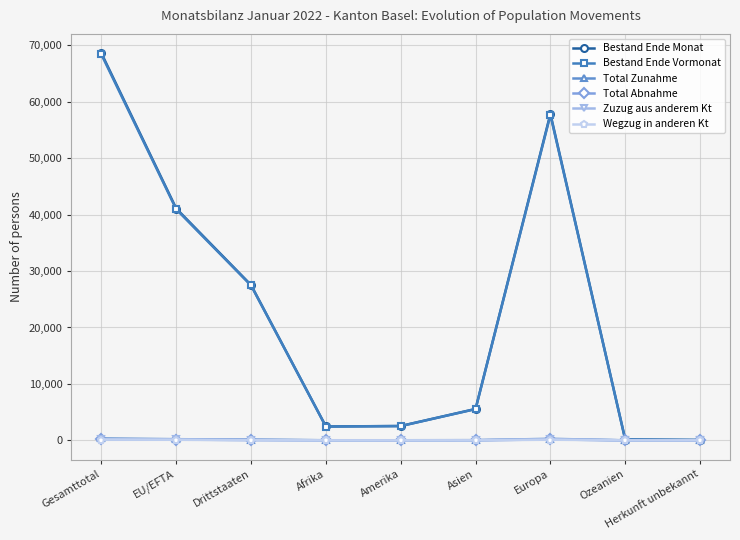

What is the maximum value shown in the chart?

68606